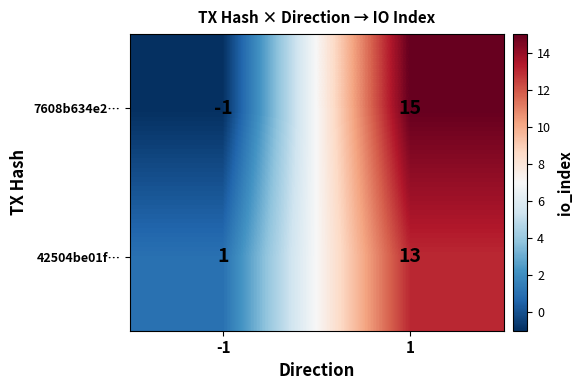

What is the total value across all series at 1?

28